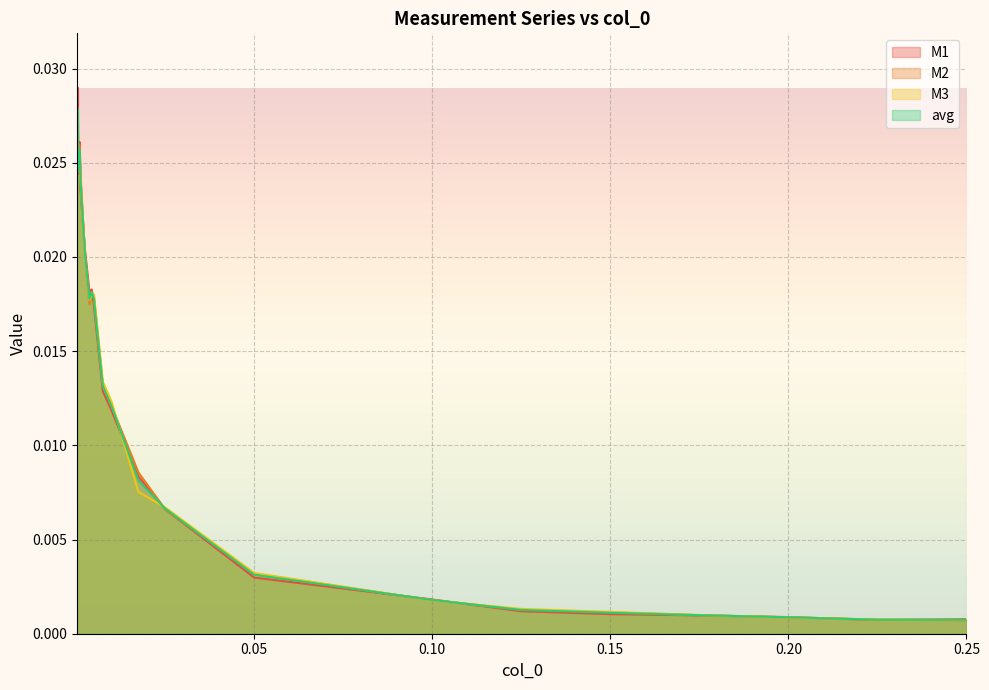

Is it true that M1 equals 0.0 at 0.0006?

True